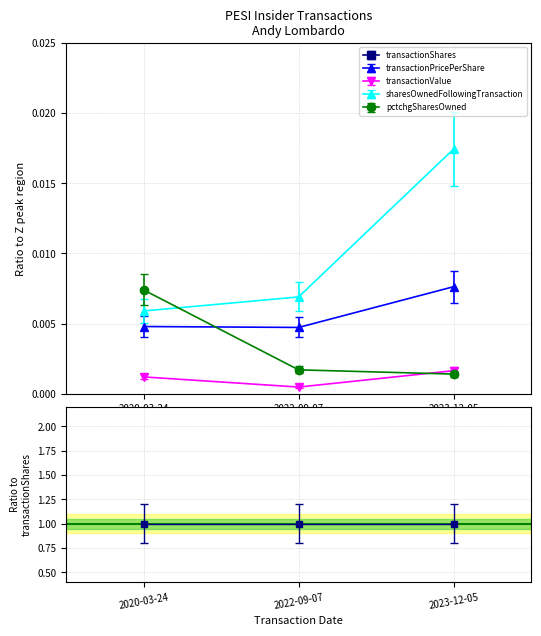

At which label does transactionShares reach its minimum?

2022-09-07